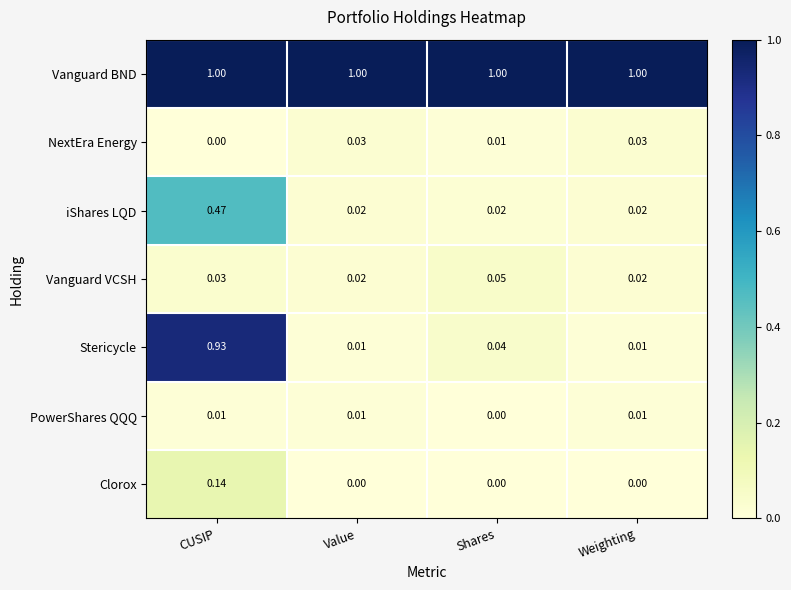

Count the number of categories in the chart.

4